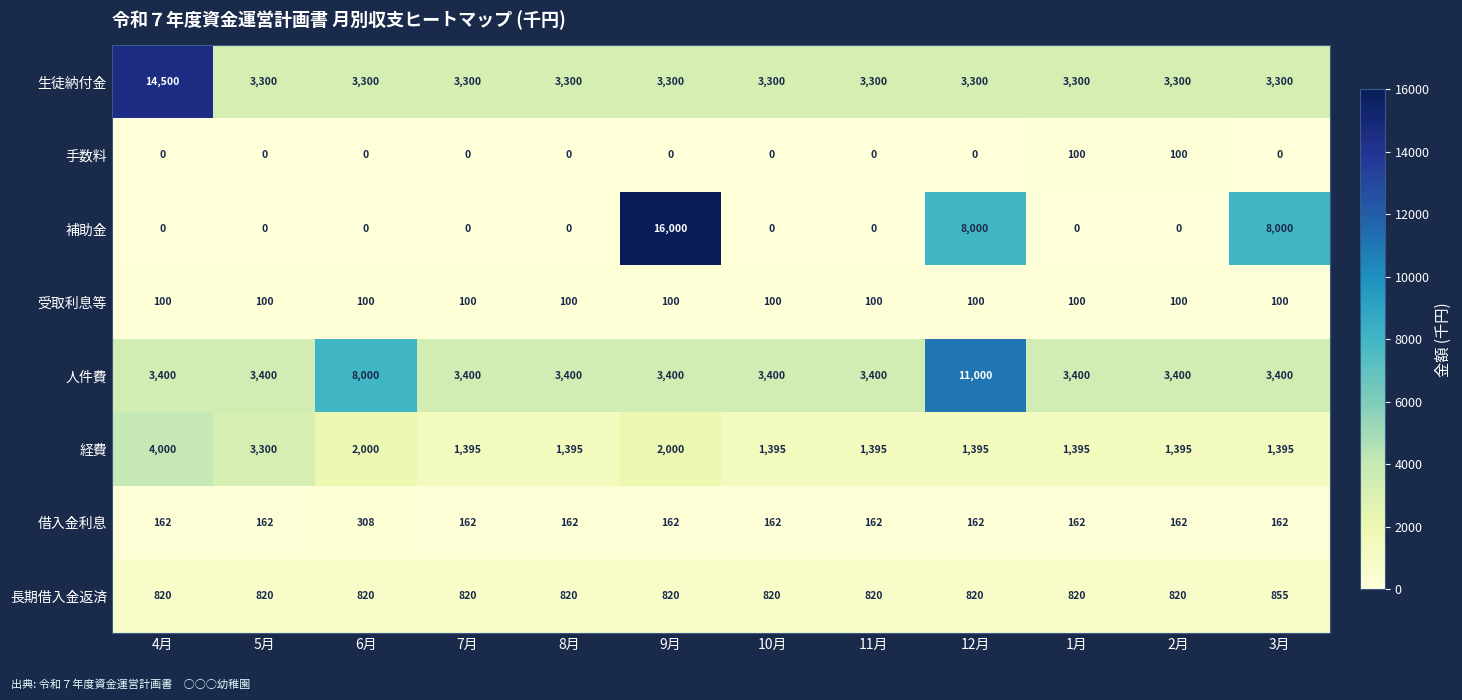

At how many categories does at least one series exceed 3422?

5